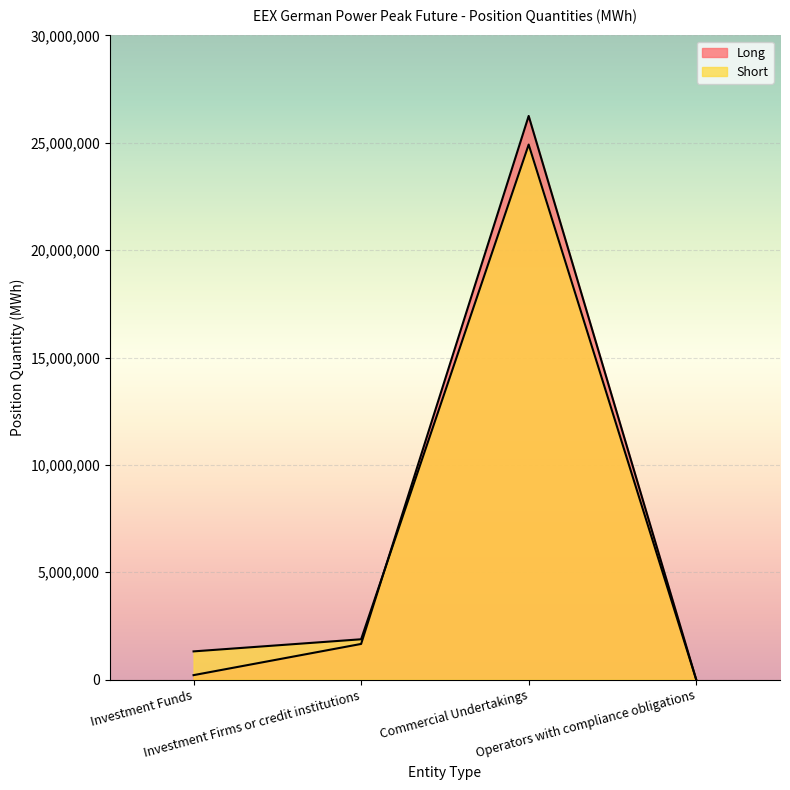

List the series in order of their peak value, highest first.

Long, Short